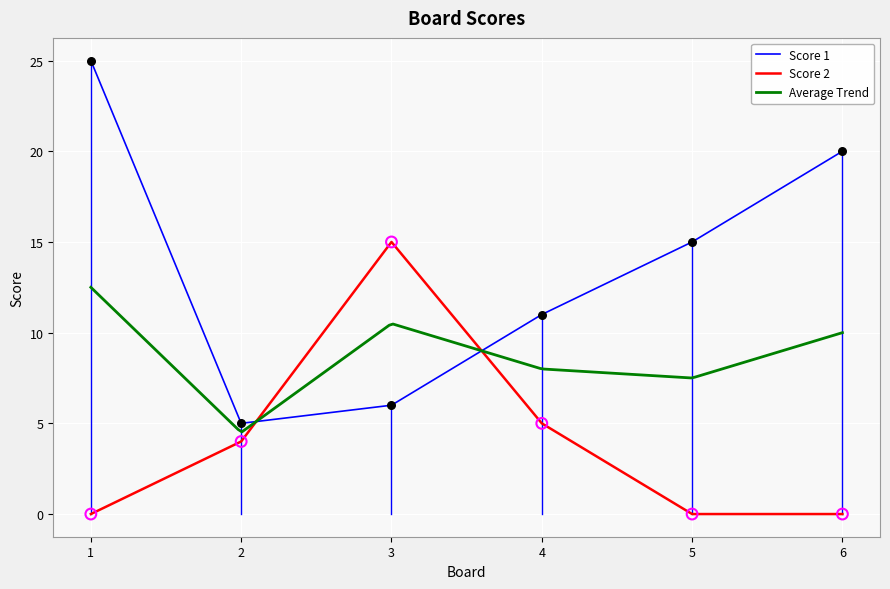

What is the total value across all series at 1?

25